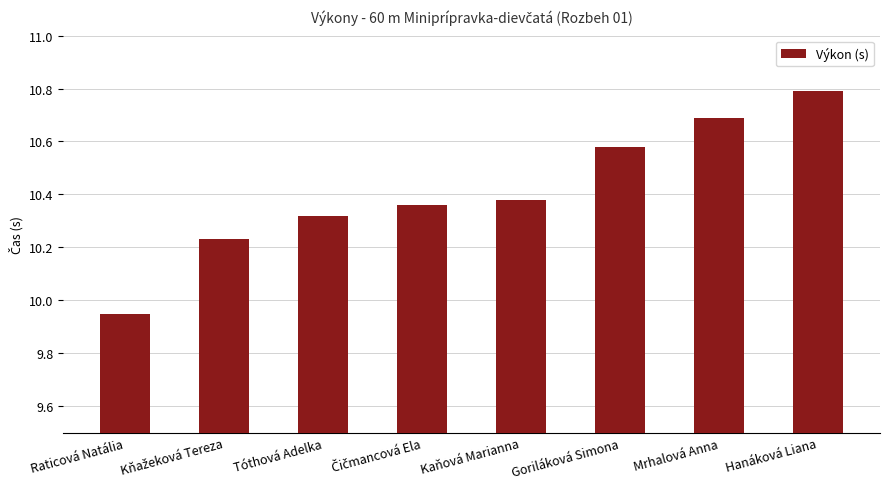

What is the sum of all values?

83.3